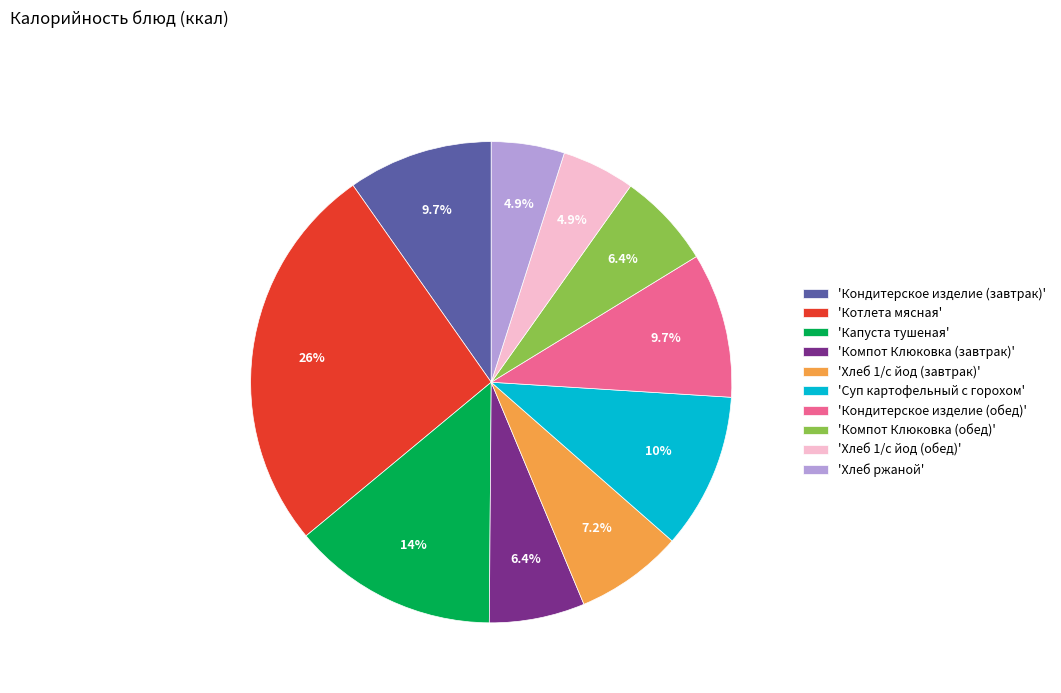

Does 'Хлеб ржаной' account for over 50% of the chart?

No